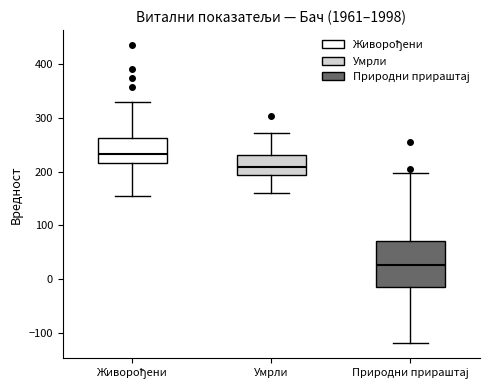

Which box's median line is the lowest?

Природни прираштај